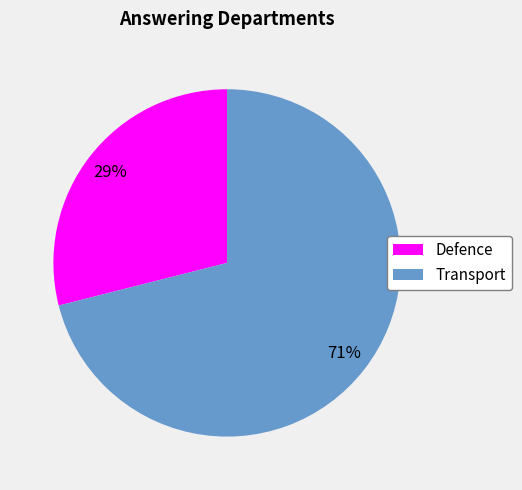

The Defence slice represents 19% of the pie. True or false?

False